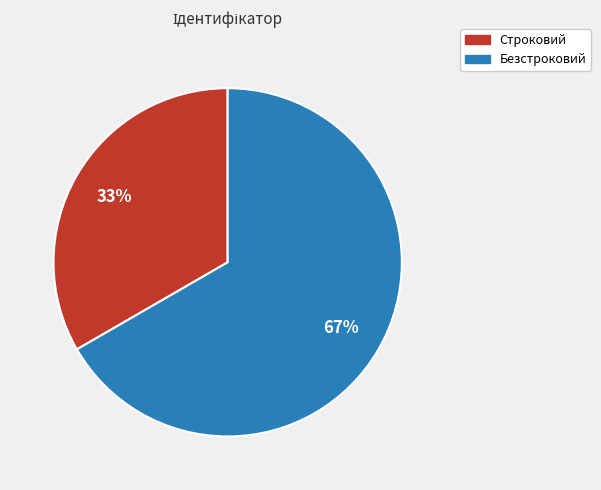

Do Безстроковий and Строковий together represent more than half of the pie?

Yes